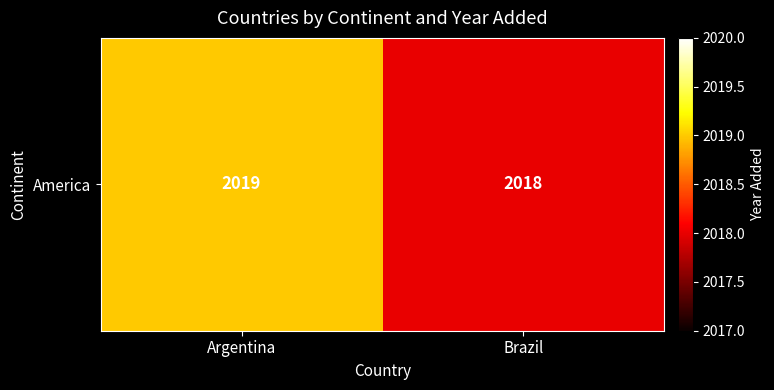

What is the sum of the values at Brazil and Argentina?

4037